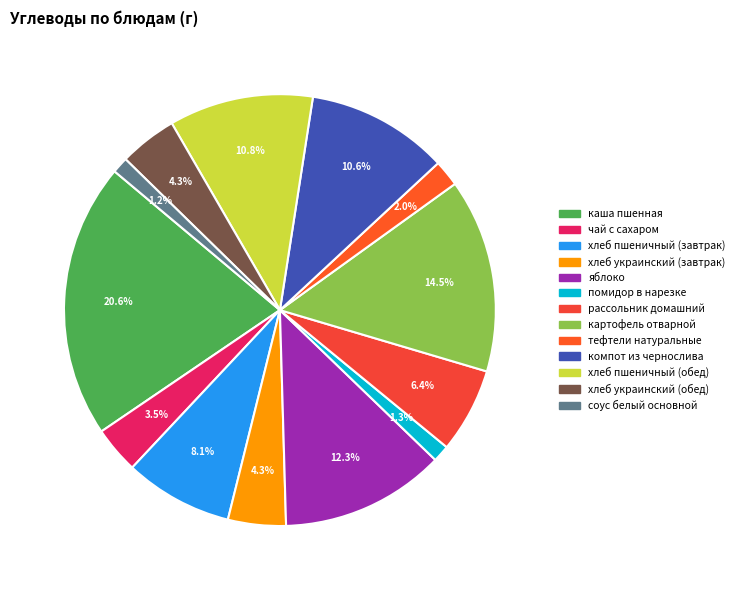

Is there any slice that represents more than half of the pie?

No